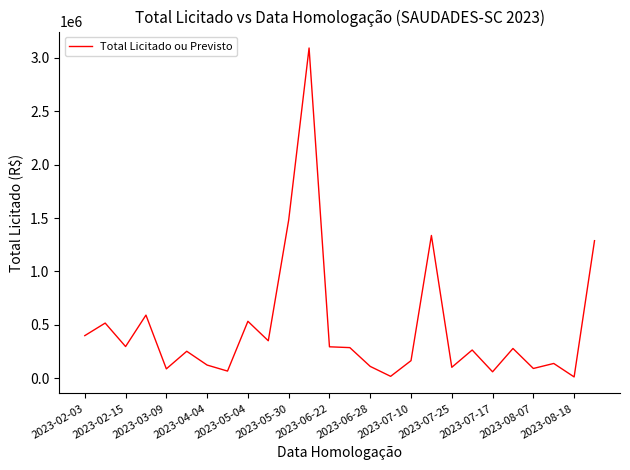

What is the maximum value shown in the chart?

3092484.5